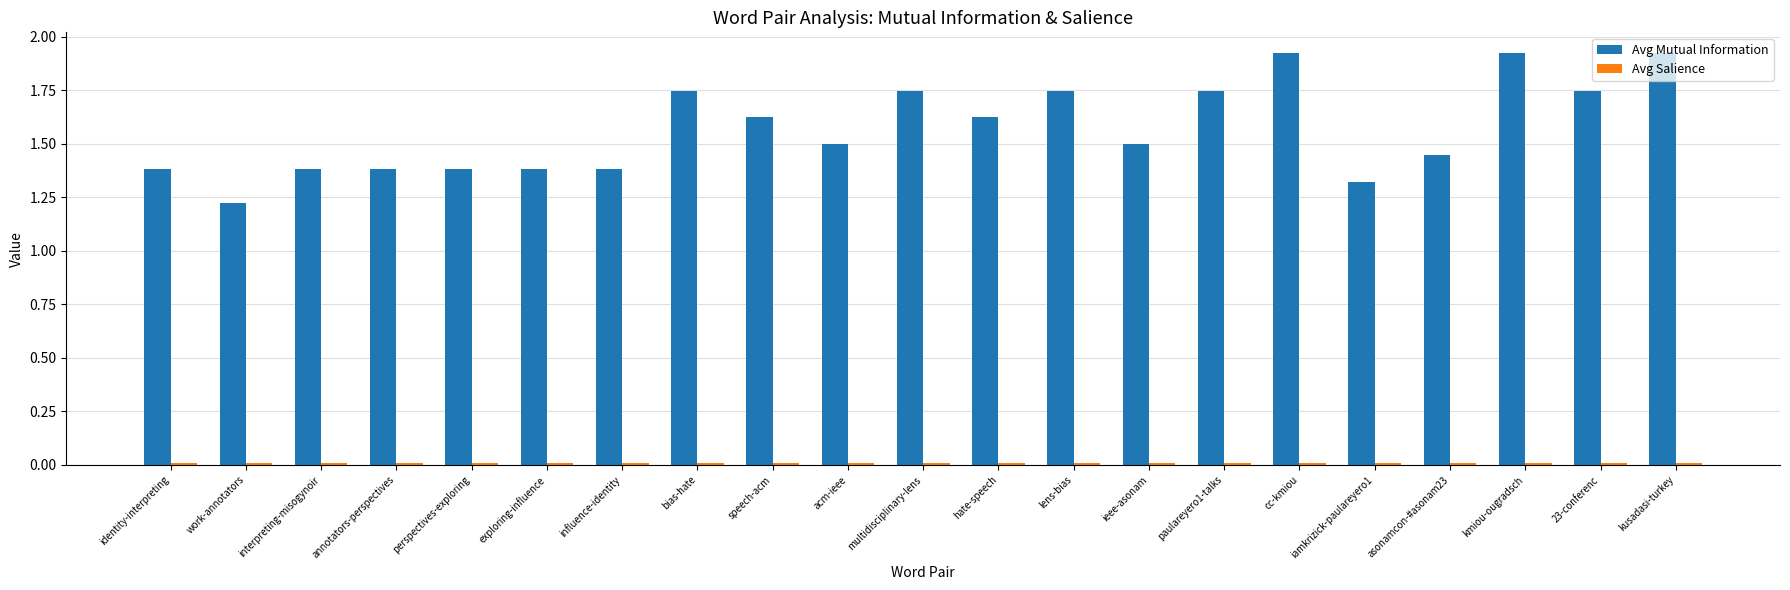

The value of Avg Mutual Information at exploring-influence is 1.4. True or false?

True